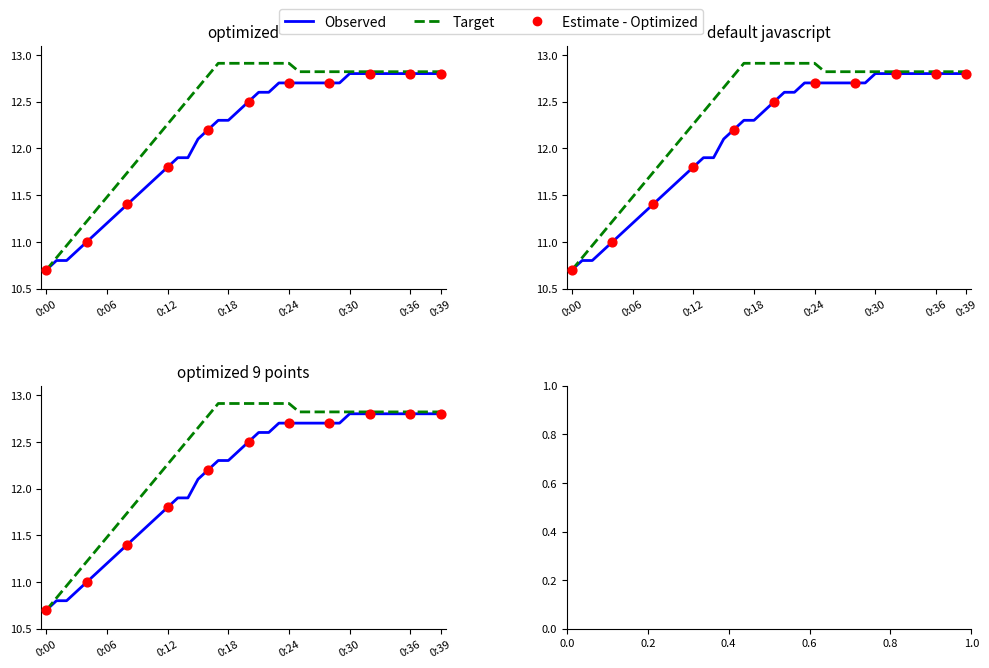

Which series has the largest total across all categories?

Target